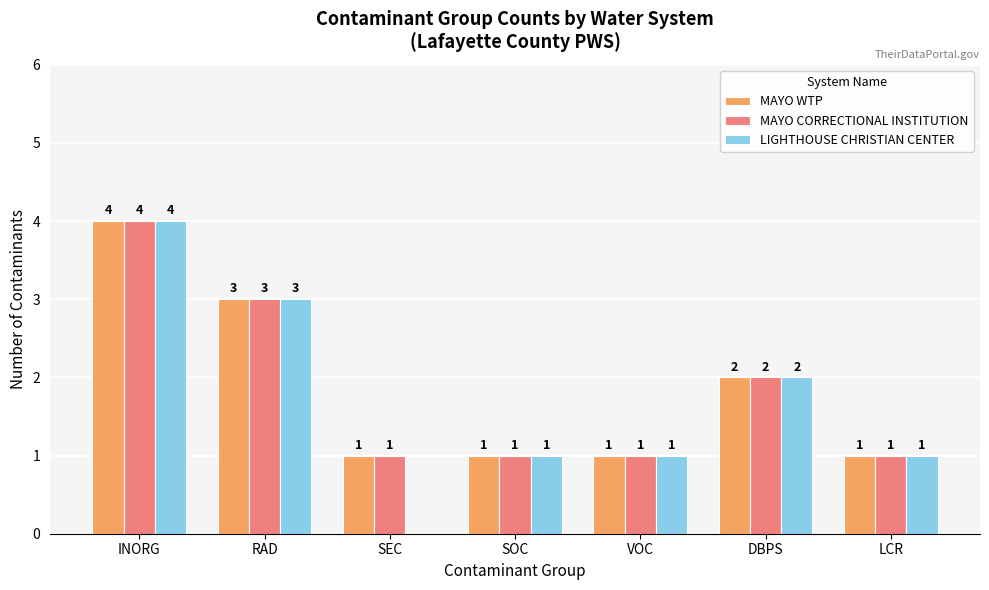

Is it true that MAYO CORRECTIONAL INSTITUTION equals 2 at SOC?

False